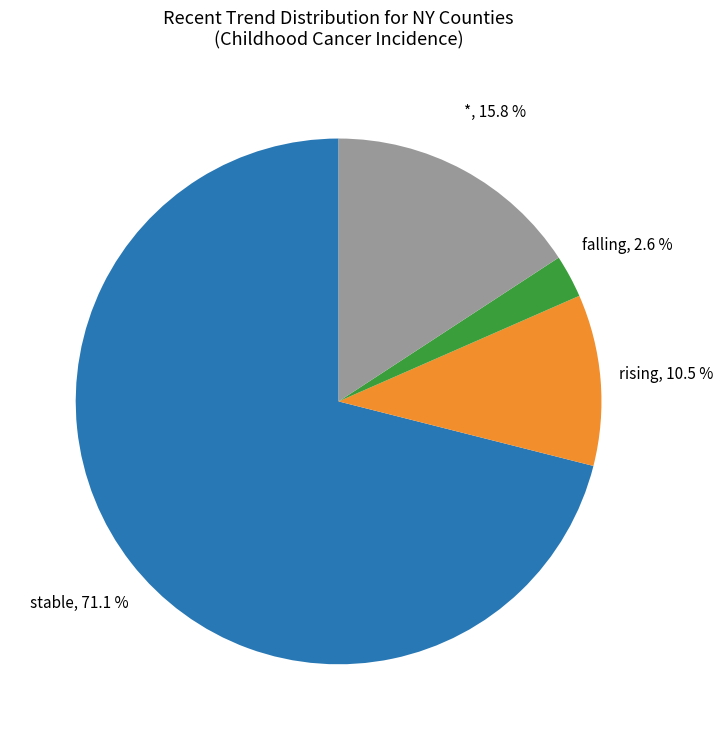

Do * and falling together represent more than half of the pie?

No